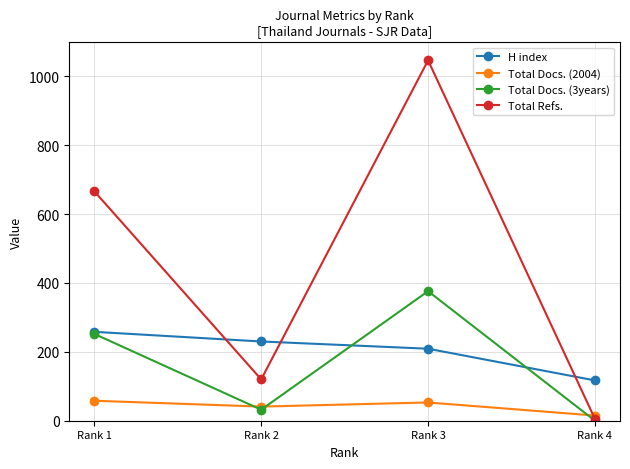

Reading left to right, extract all data points from this chart.

H index: Rank 1=258	Rank 2=230	Rank 3=209	Rank 4=117
Total Docs. (2004): Rank 1=58	Rank 2=41	Rank 3=53	Rank 4=15
Total Docs. (3years): Rank 1=252	Rank 2=32	Rank 3=376	Rank 4=0
Total Refs.: Rank 1=666	Rank 2=120	Rank 3=1046	Rank 4=5